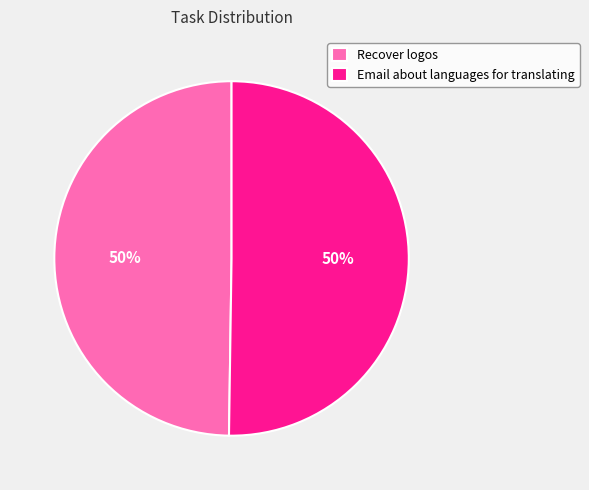

To the nearest percent, what percentage of the pie is Email about languages for translating?

50%